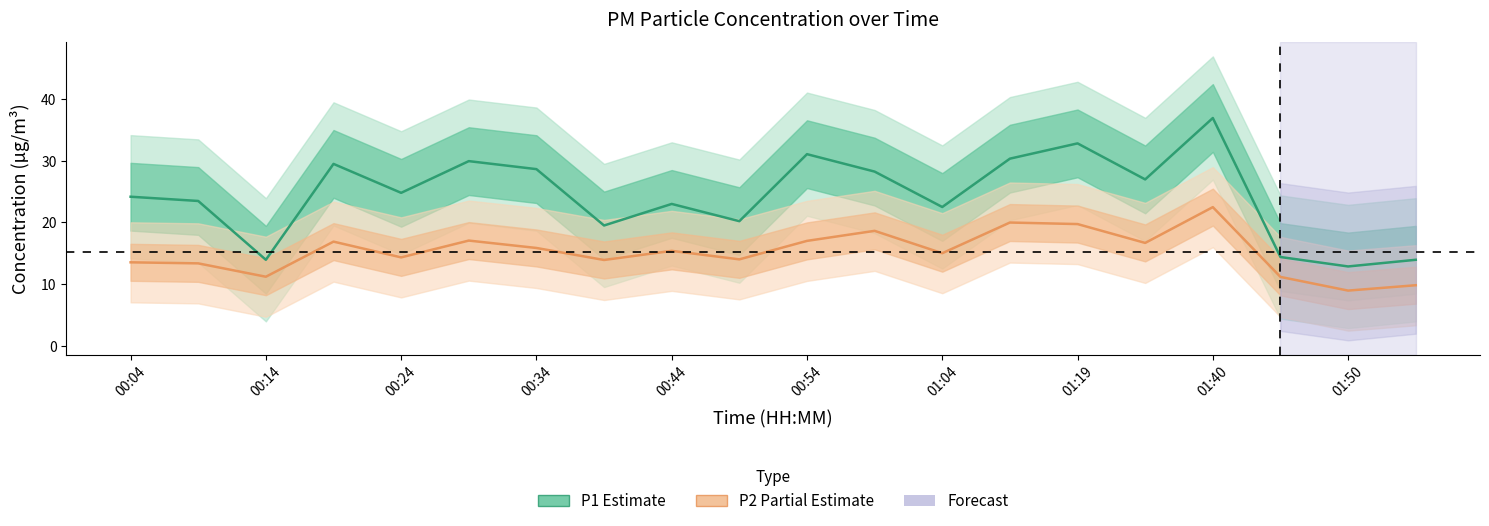

Does the chart have visible grid lines?

No